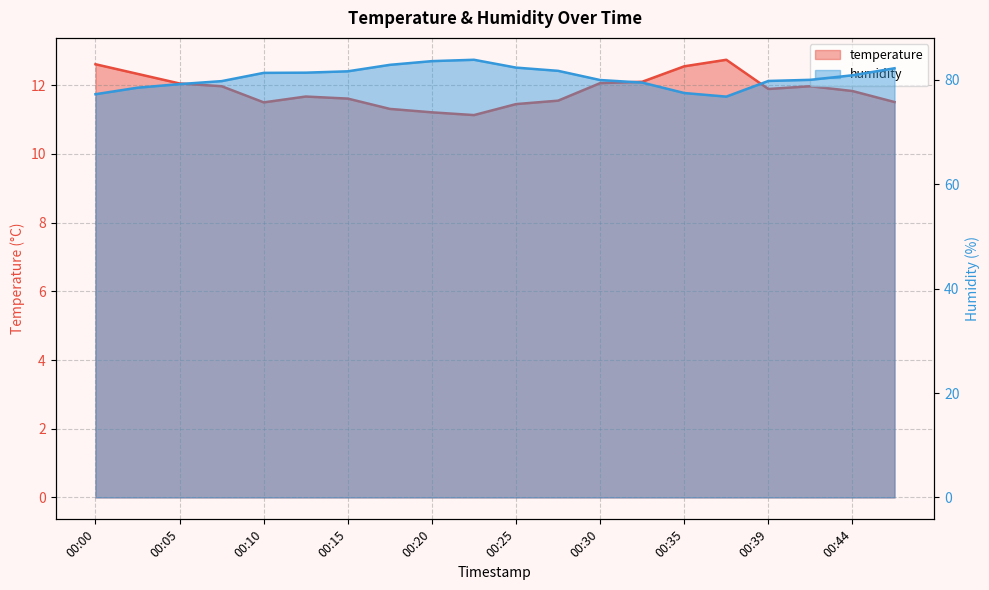

What are all the series names shown in the legend?

temperature, humidity